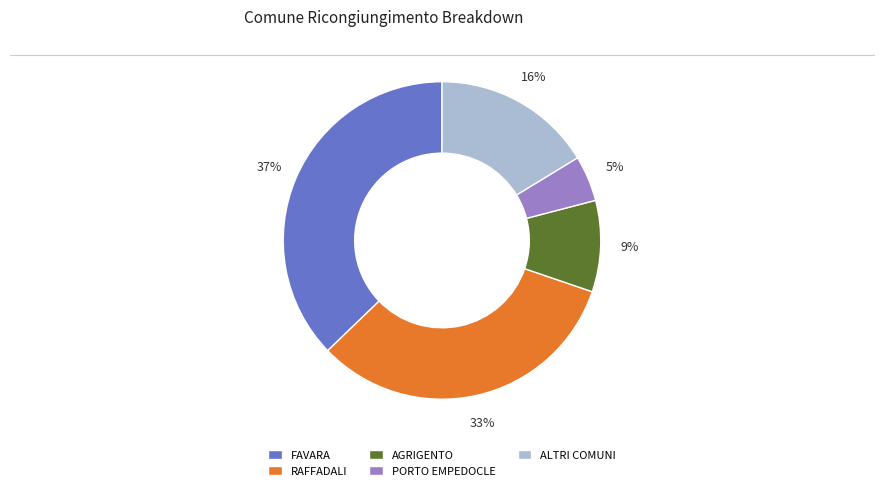

Is it true that PORTO EMPEDOCLE is 5% of the pie?

True